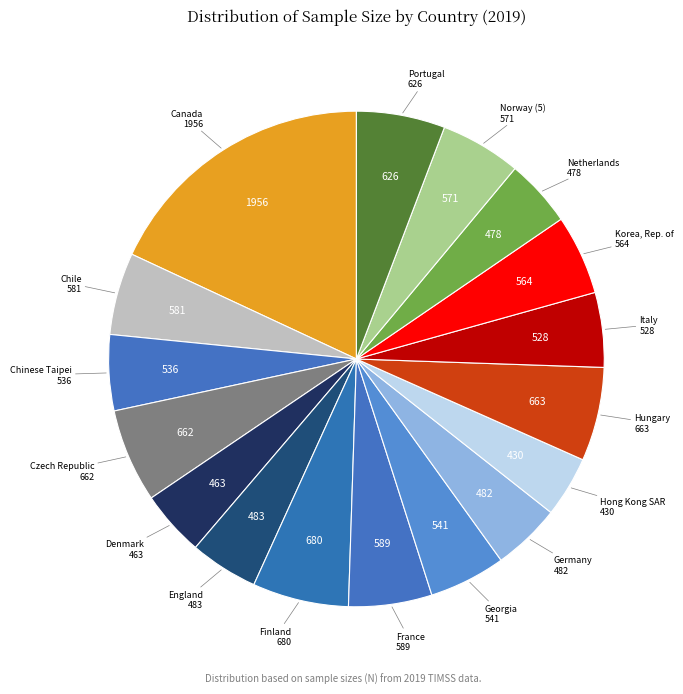

How many slices are in this pie chart?

17